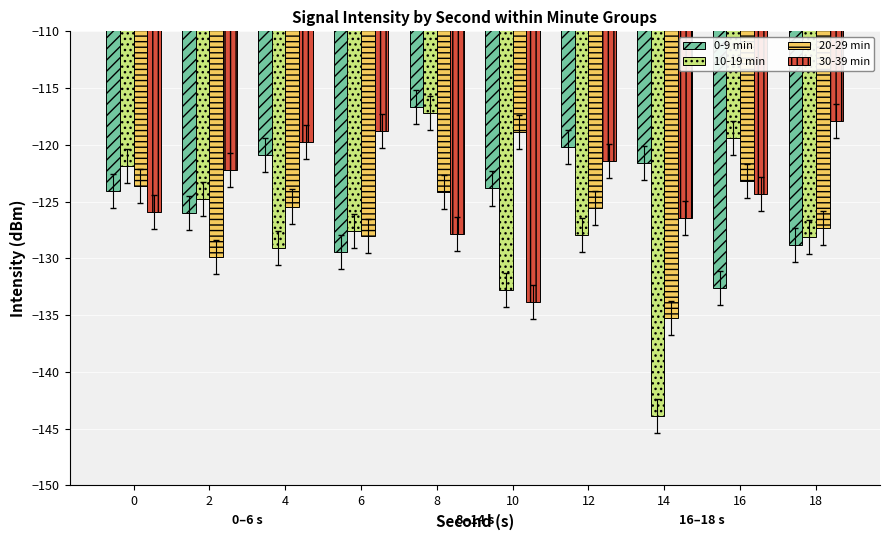

The value of 20-29 min at 0 is -123.6. True or false?

True